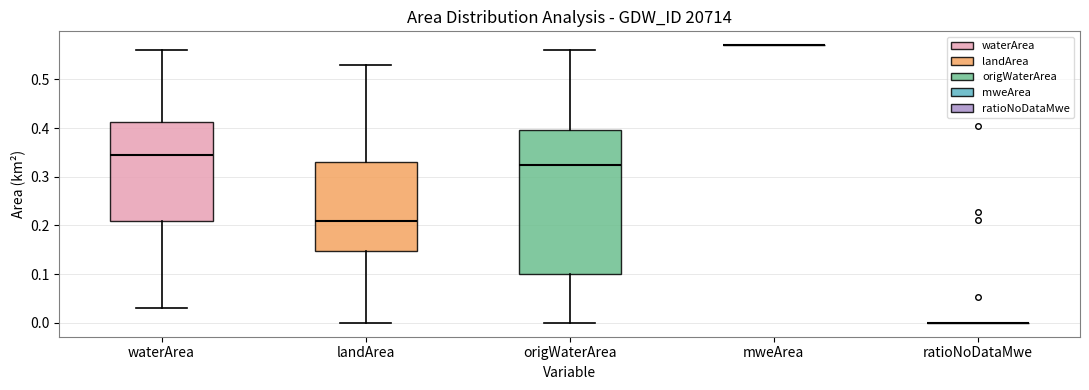

Comparing the boxes themselves (not the whiskers), which one is the tallest?

origWaterArea